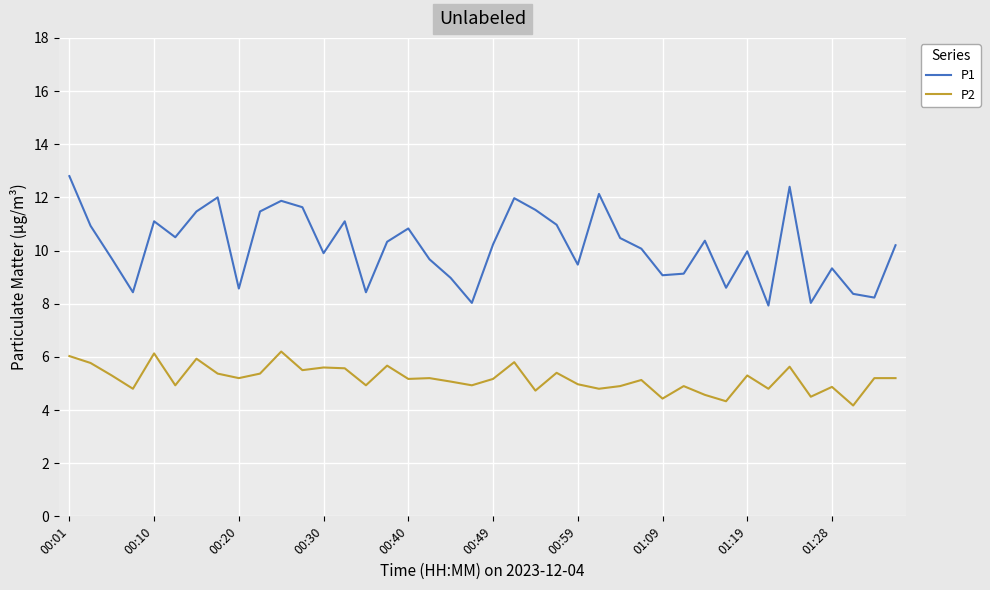

Which series has the widest spread of values?

P1